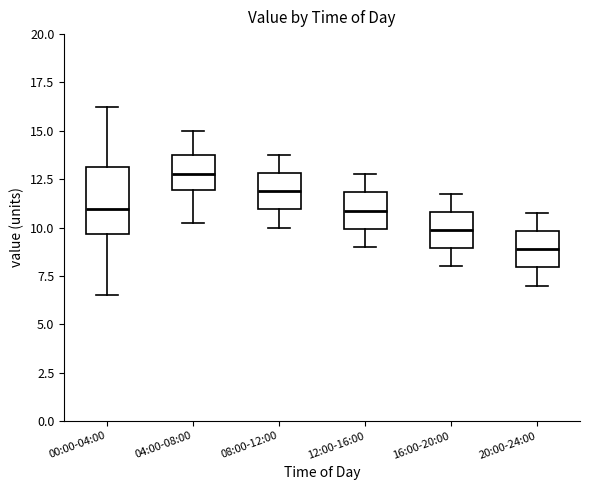

Where does the median line of the box for 00:00-04:00 sit on the y-axis? The values are not printed on the chart, so give them approximately, as read against the axis.

11.0